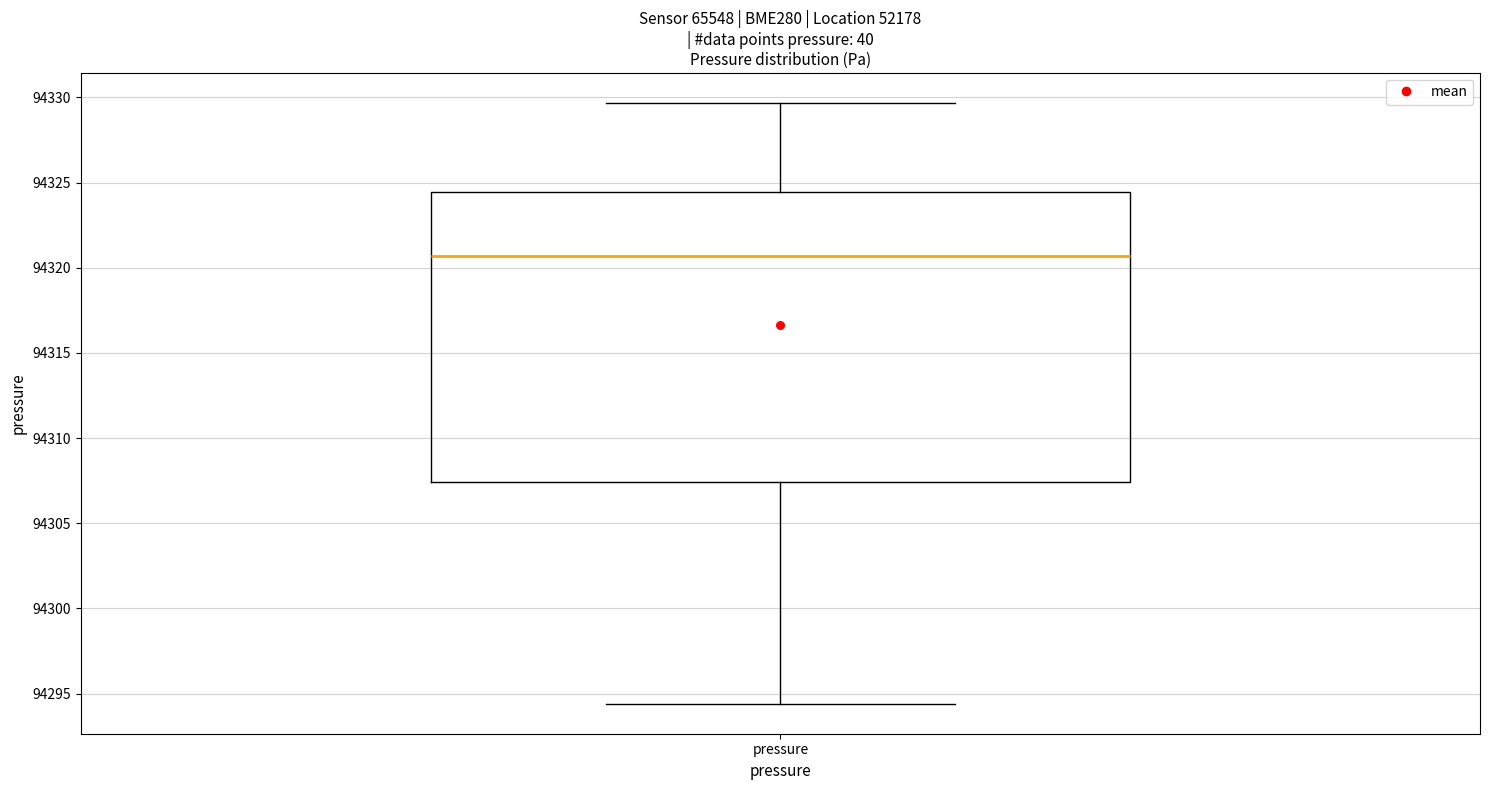

Transcribe this box plot: give where the median line is, the range the box spans, and where the two whiskers end, as read against the y-axis. The values are not printed on the chart, so give them approximately, as read against the axis.

median 94320.5, box 94307.5 to 94324.5, whiskers 94294.5 to 94329.5